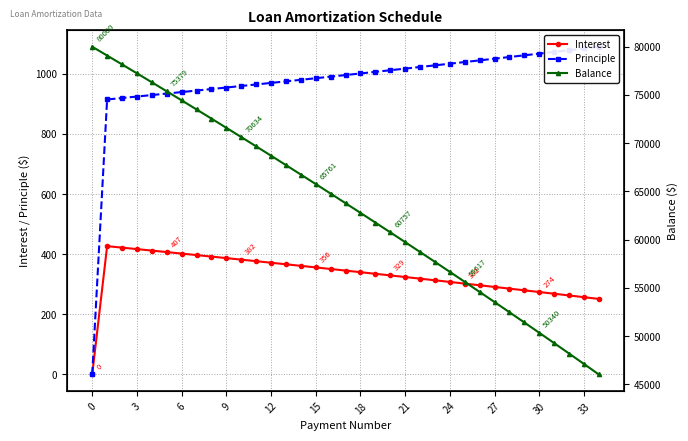

At how many categories does at least one series exceed 17119?

35